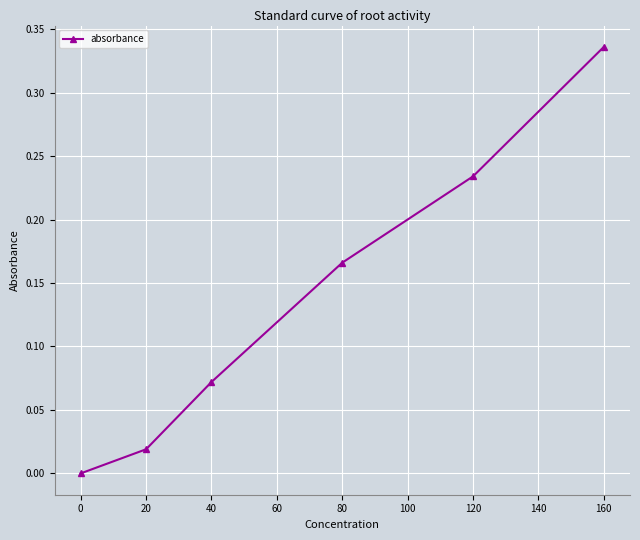

Is it true that the value at 160 is 0.1?

False